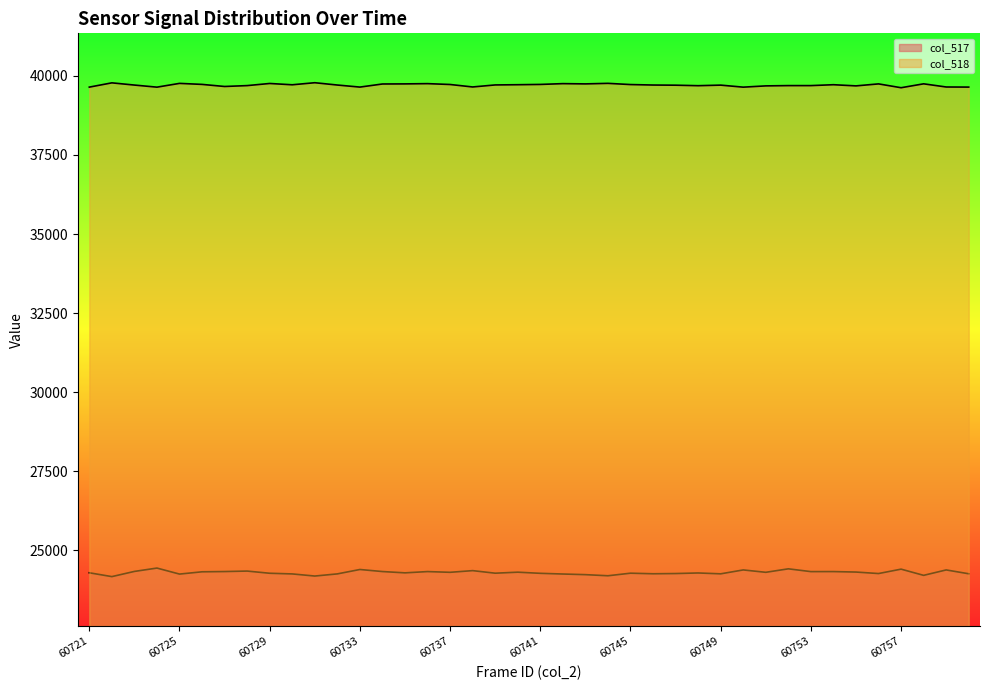

At which label is col_517 closest to 24310?

60737